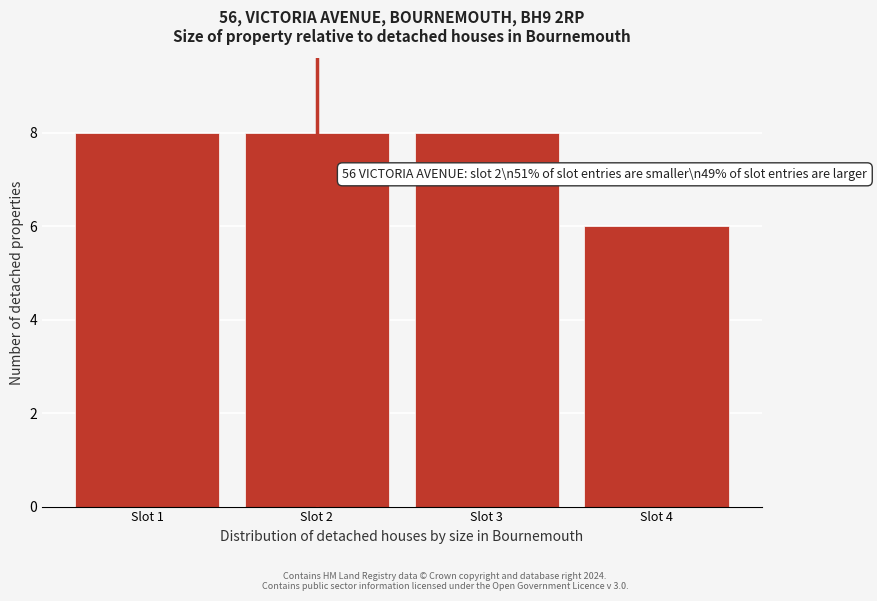

Reading left to right, extract all data points from this chart.

Slot 1=8	Slot 2=8	Slot 3=8	Slot 4=6